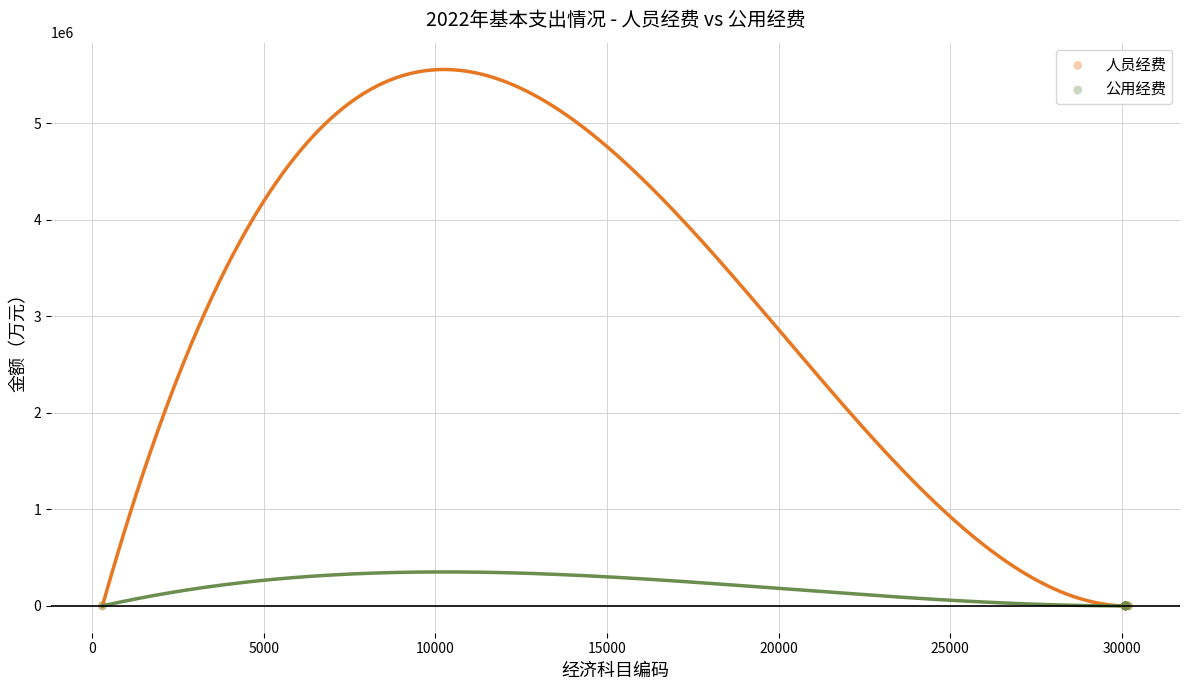

Which series has the widest spread of Y values?

人员经费